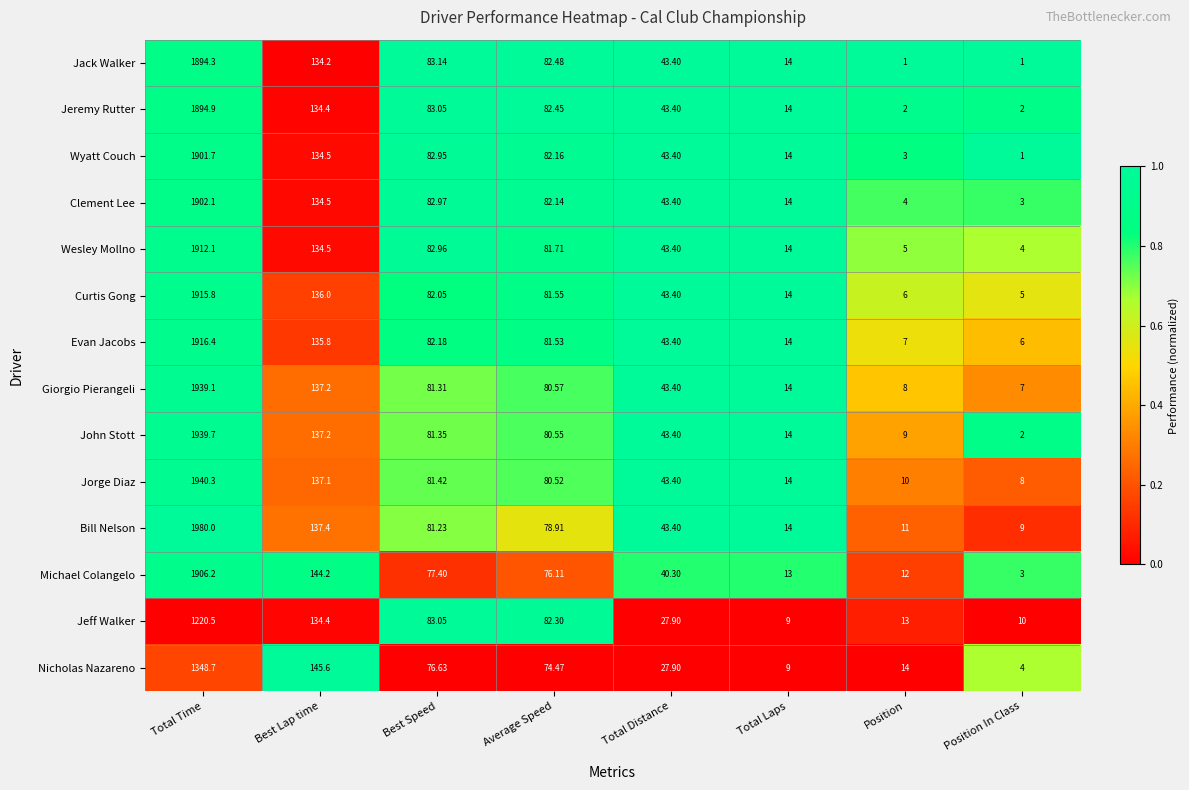

Which label corresponds to the largest value in the chart?

Total Time